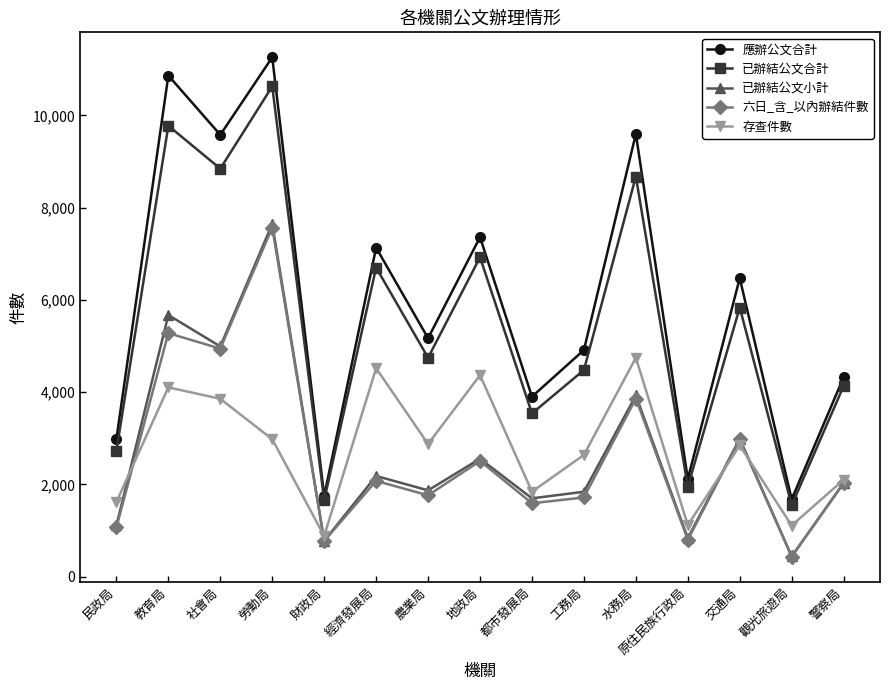

True or false: 已辦結公文合計 and 六日_含_以內辦結件數 intersect in this chart.

False